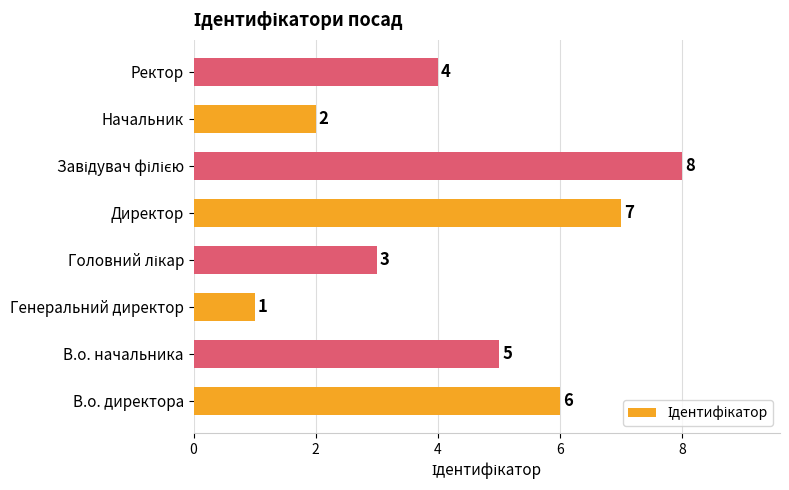

Which label corresponds to the smallest value in the chart?

Генеральний директор